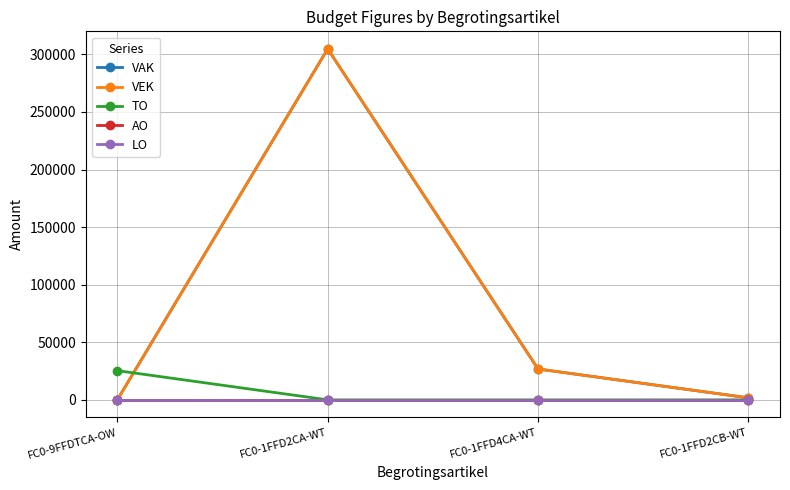

Is this an area chart (filled region under the line)?

No